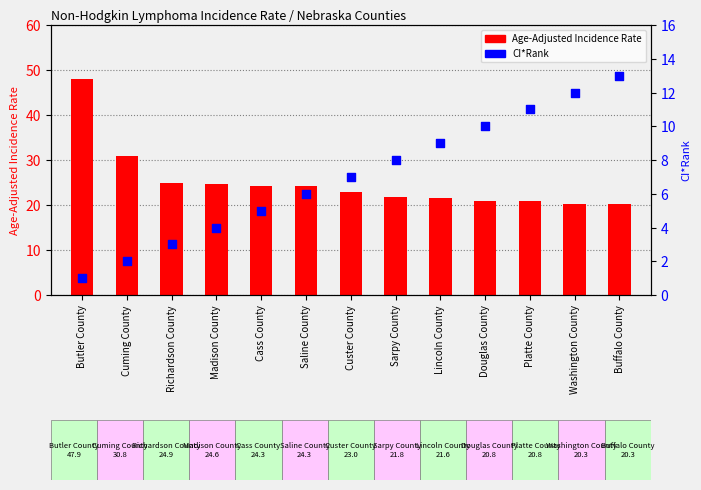

At how many categories does at least one series exceed 1?

13